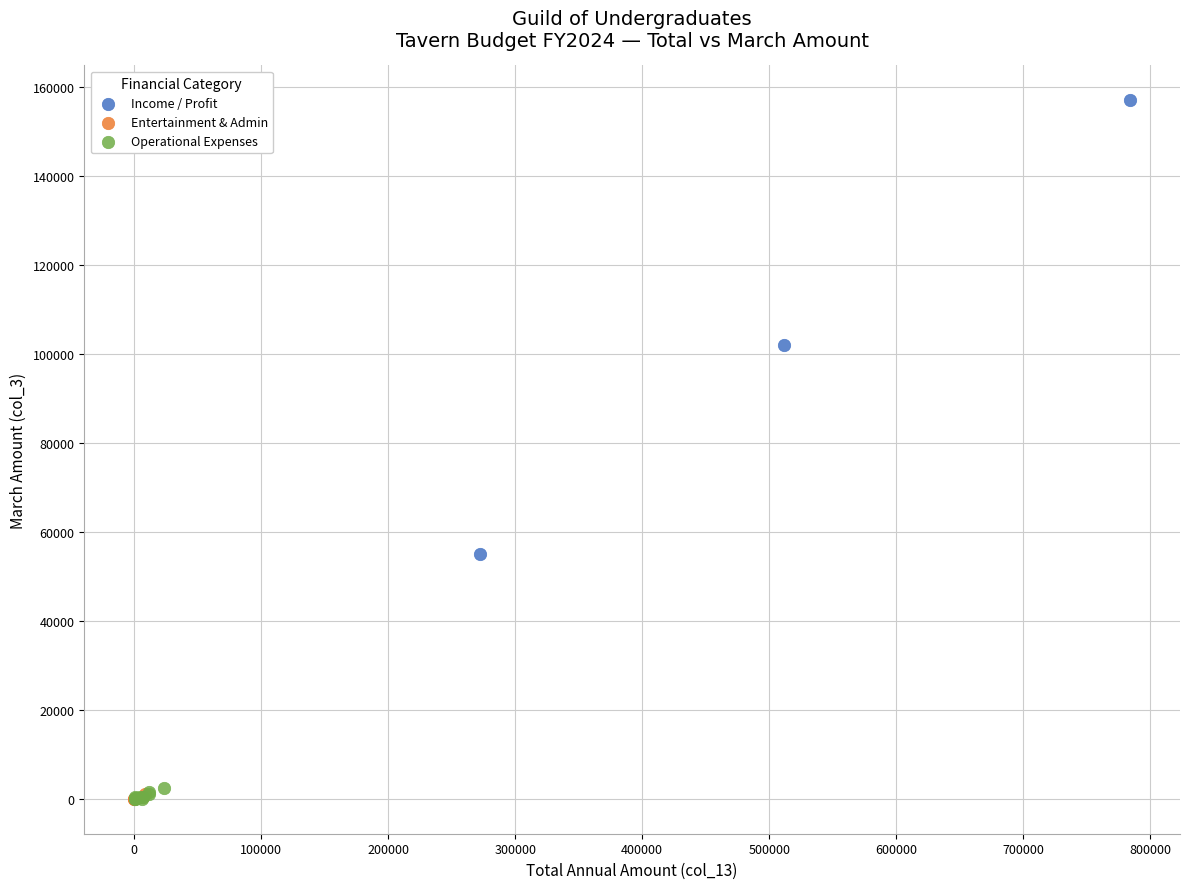

Which series contains the highest Y value?

Income / Profit